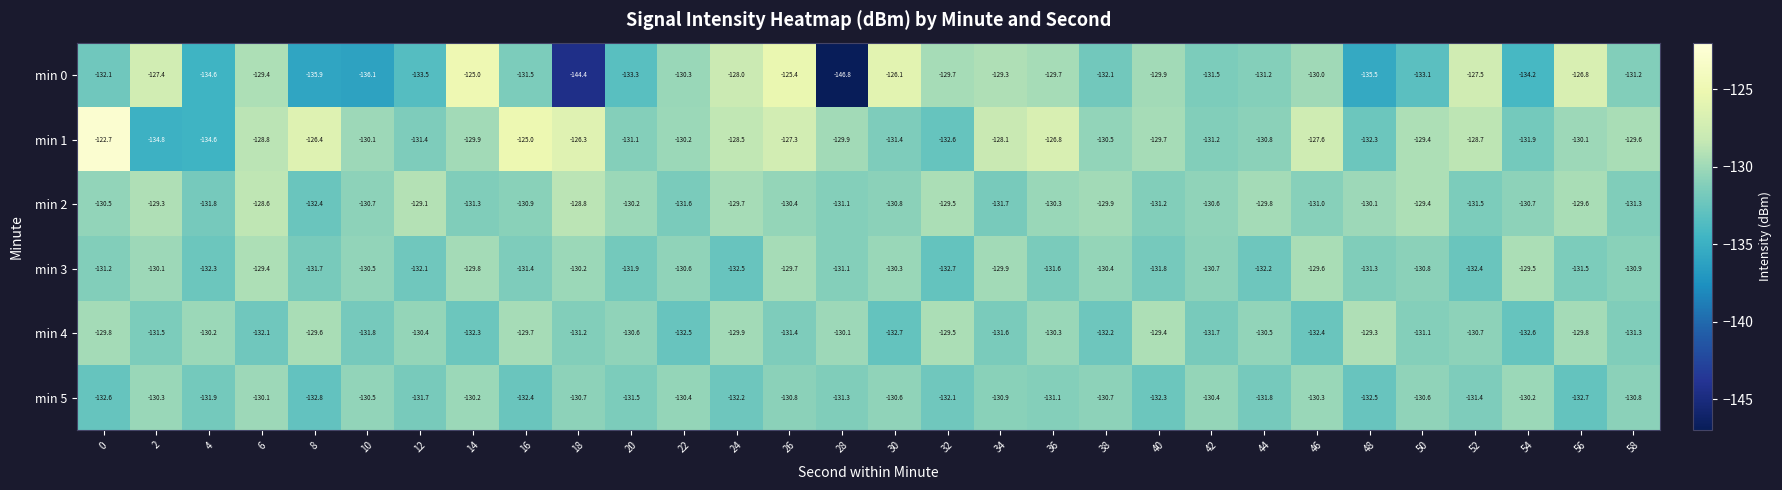

What is the minimum value shown in the chart?

-146.8